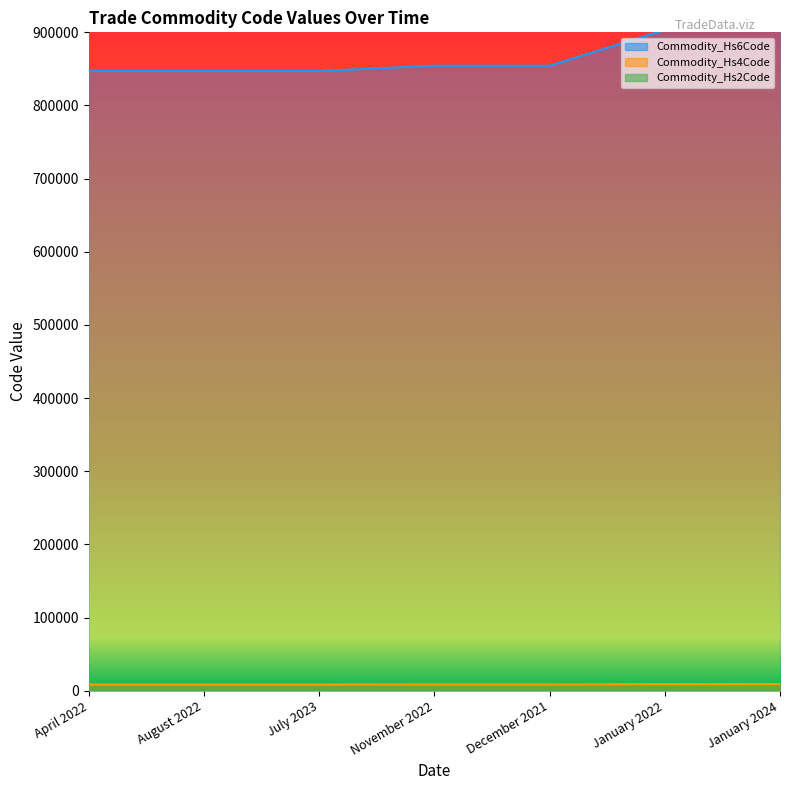

At which label is Commodity_Hs4Code closest to 8788?

January 2022